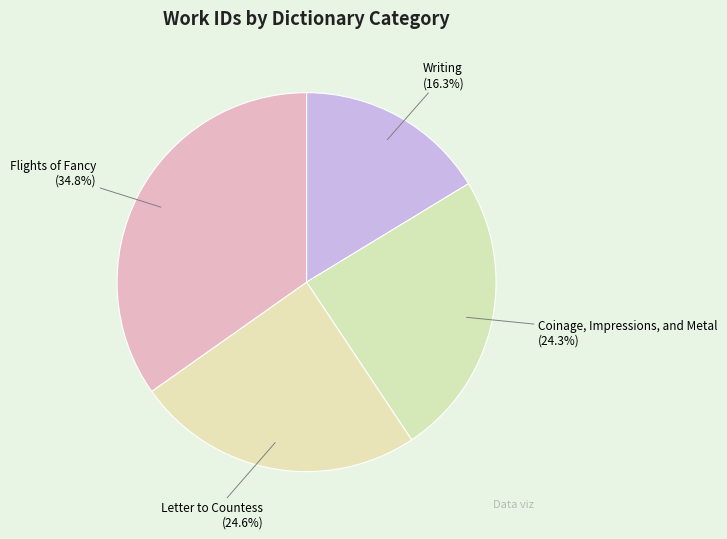

Is the sum of Writing and Coinage, Impressions, and Metal greater than half?

No